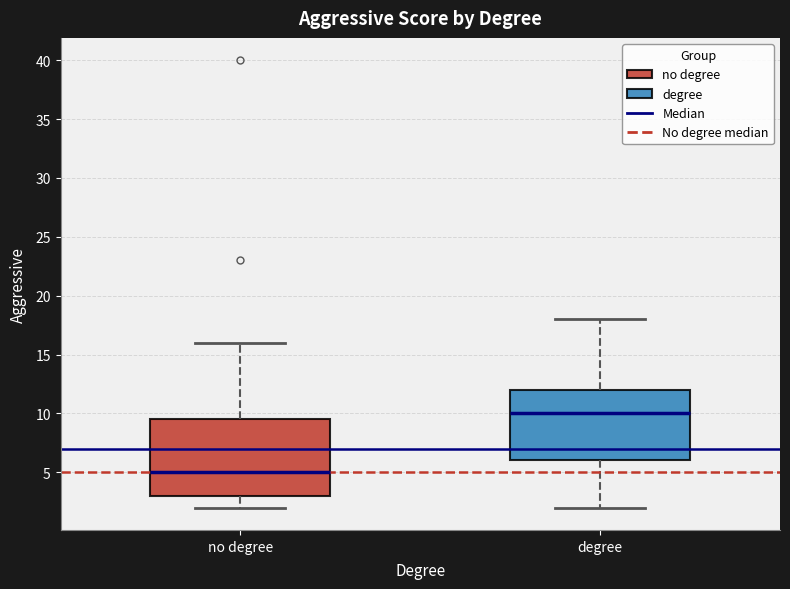

Reading left to right, read every box against the y-axis: the position of its median line, the range the box covers, and the ends of its whiskers. The values are not printed on the chart, so give them approximately, as read against the axis.

no degree: median 5.0, box 3.0 to 9.5, whiskers 2.0 to 16.0
degree: median 10.0, box 6.0 to 12.0, whiskers 2.0 to 18.0